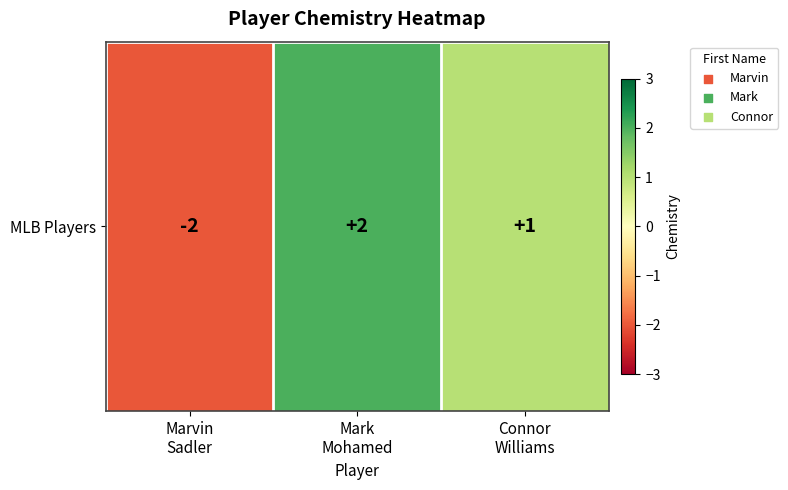

How many positive values are there?

2